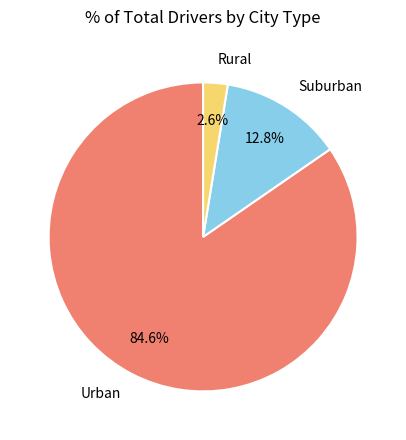

What portion of the pie excludes Rural?

97.4%